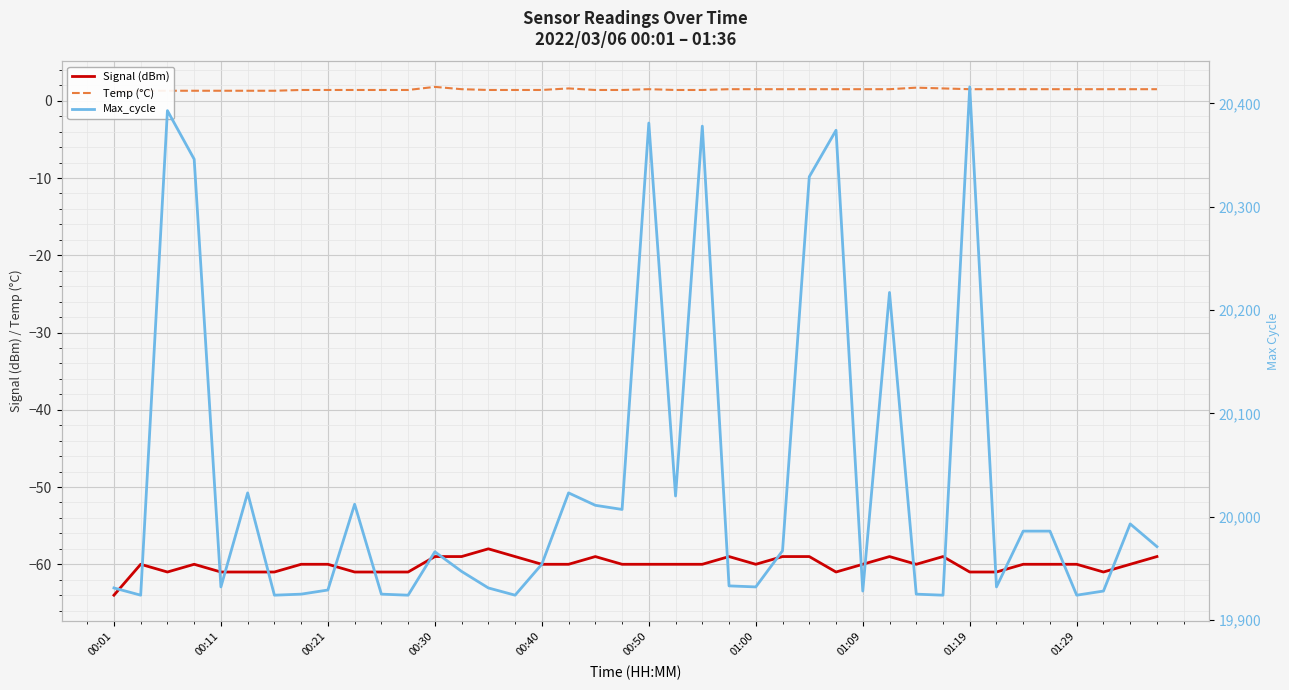

True or false: Temp (°C) has a value of 1.5 at 01:19.

True